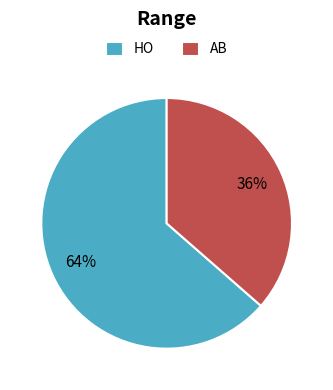

Approximately how many times larger is the value at AB compared to HO?

0.6